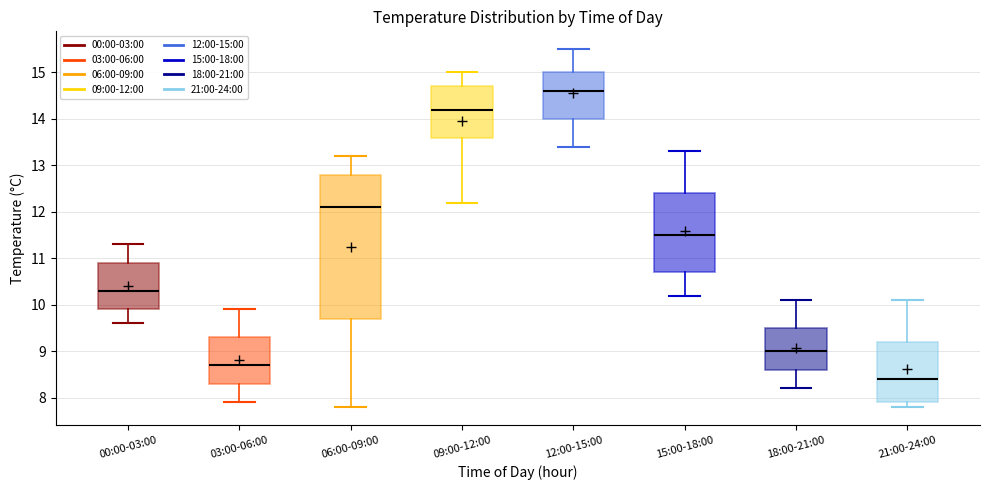

Reading left to right, transcribe this box plot: for each box, give where its median line is, the range the box spans, and where its two whiskers end, as read against the y-axis. The values are not printed on the chart, so give them approximately, as read against the axis.

00:00-03:00: median 10.3, box 9.9 to 10.9, whiskers 9.6 to 11.3
03:00-06:00: median 8.7, box 8.3 to 9.3, whiskers 7.9 to 9.9
06:00-09:00: median 12.1, box 9.7 to 12.8, whiskers 7.8 to 13.2
09:00-12:00: median 14.2, box 13.6 to 14.7, whiskers 12.2 to 15.0
12:00-15:00: median 14.6, box 14.0 to 15.0, whiskers 13.4 to 15.5
15:00-18:00: median 11.5, box 10.7 to 12.4, whiskers 10.2 to 13.3
18:00-21:00: median 9.0, box 8.6 to 9.5, whiskers 8.2 to 10.1
21:00-24:00: median 8.4, box 7.9 to 9.2, whiskers 7.8 to 10.1